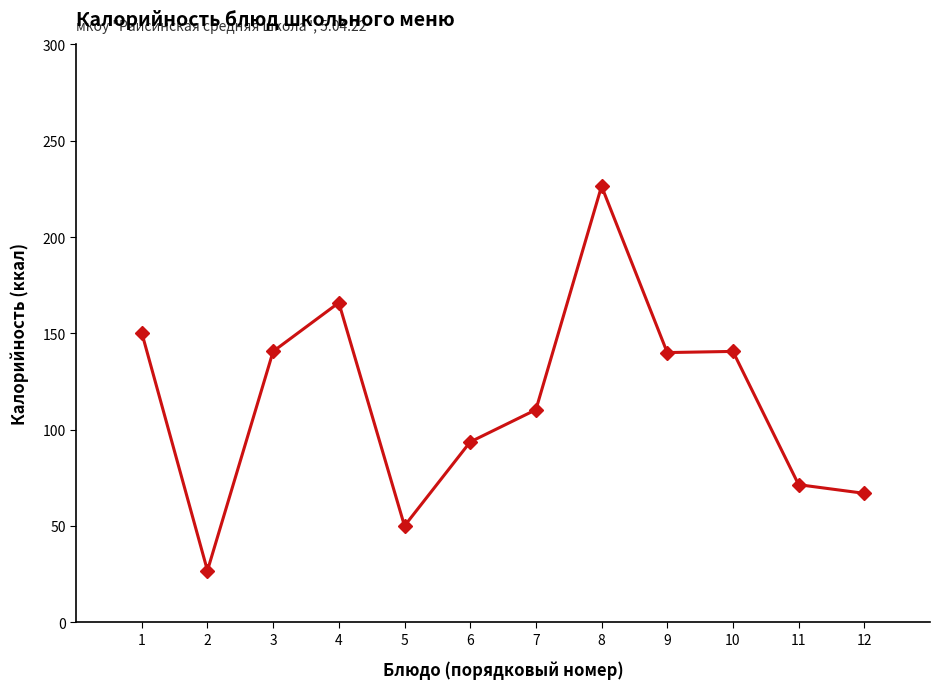

What is the value of the 11th point from the left?

71.4